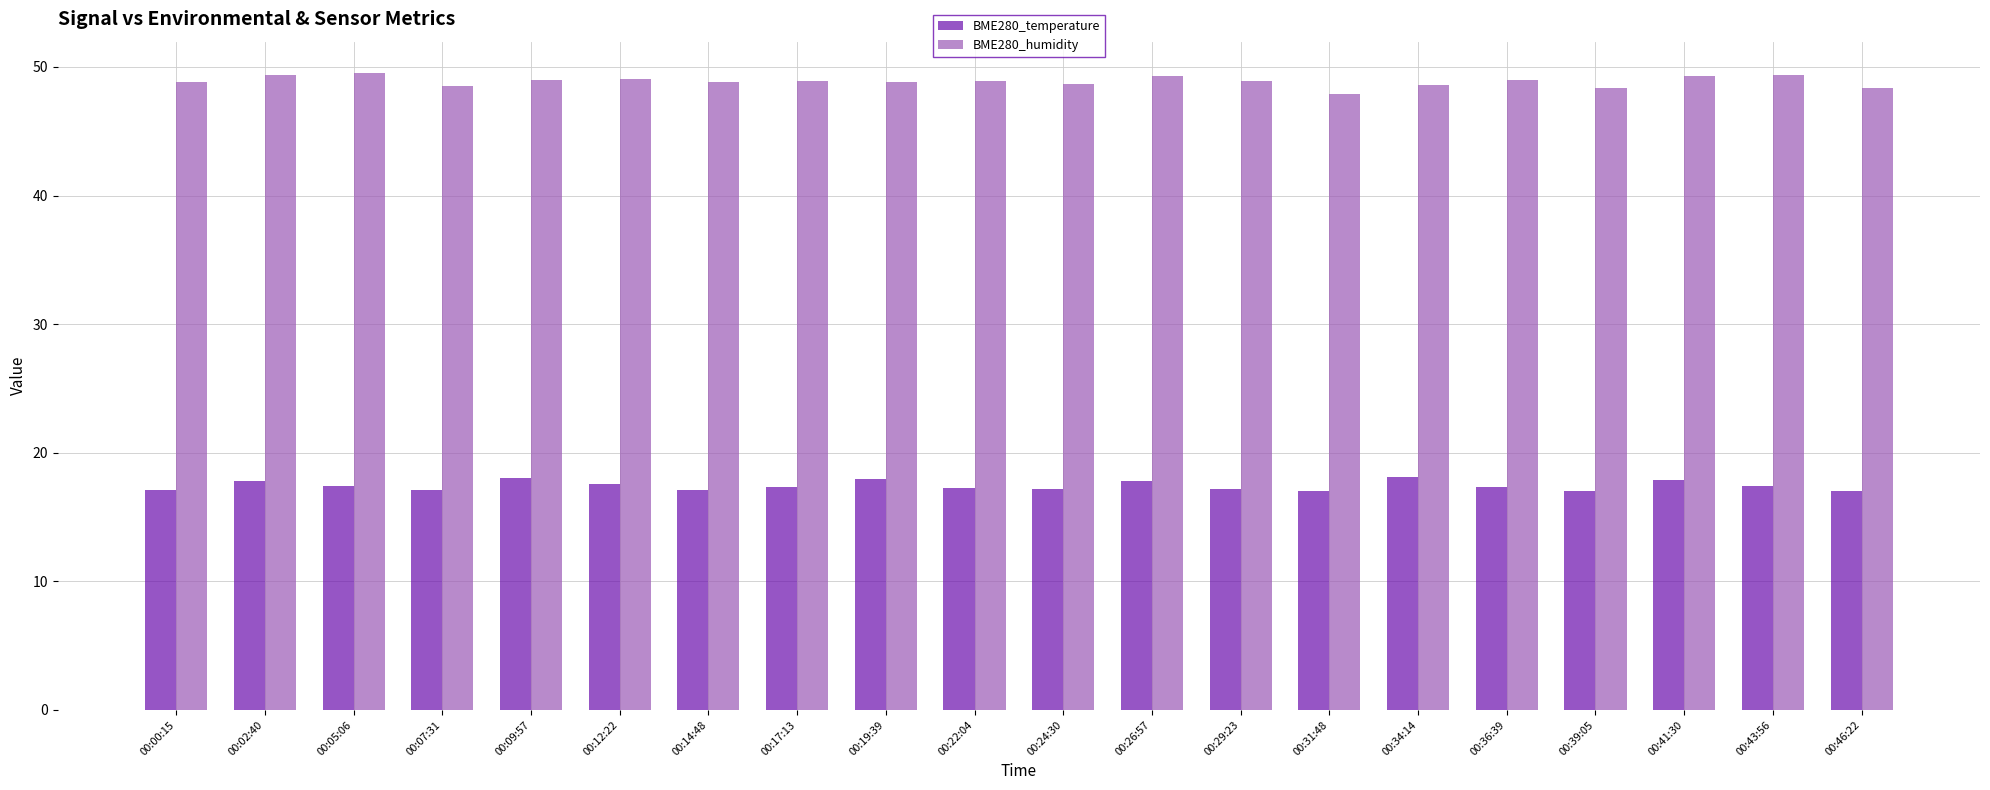

At how many categories does at least one series exceed 41?

20